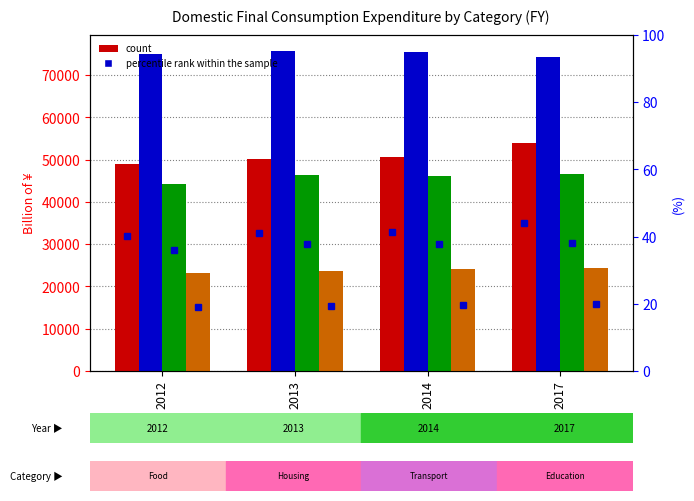

How many bars are there in total?

16